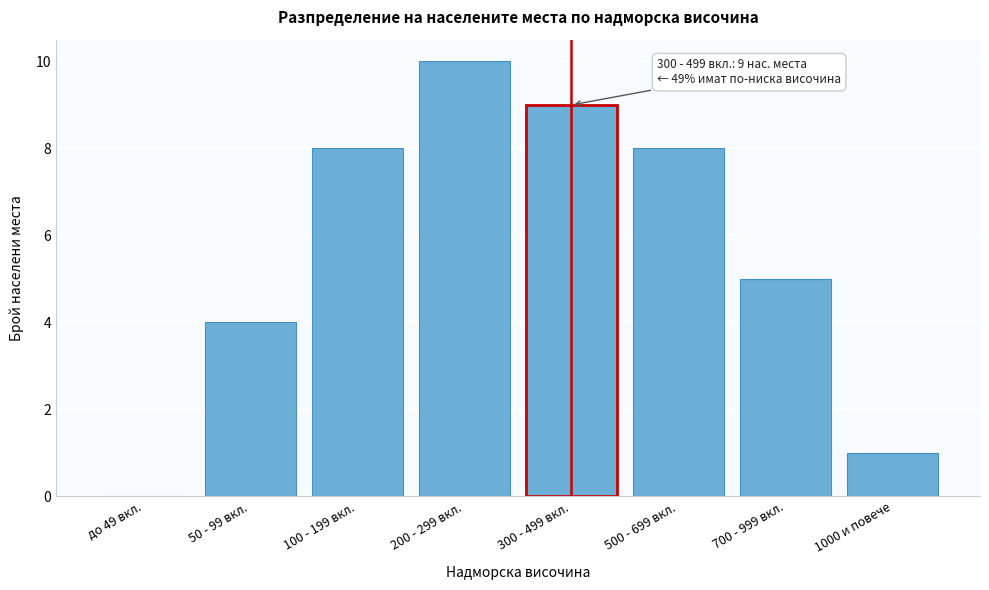

Reading left to right, list all the values displayed in this chart.

до 49 вкл.=0	50 - 99 вкл.=4	100 - 199 вкл.=8	200 - 299 вкл.=10	300 - 499 вкл.=9	500 - 699 вкл.=8	700 - 999 вкл.=5	1000 и повече=1